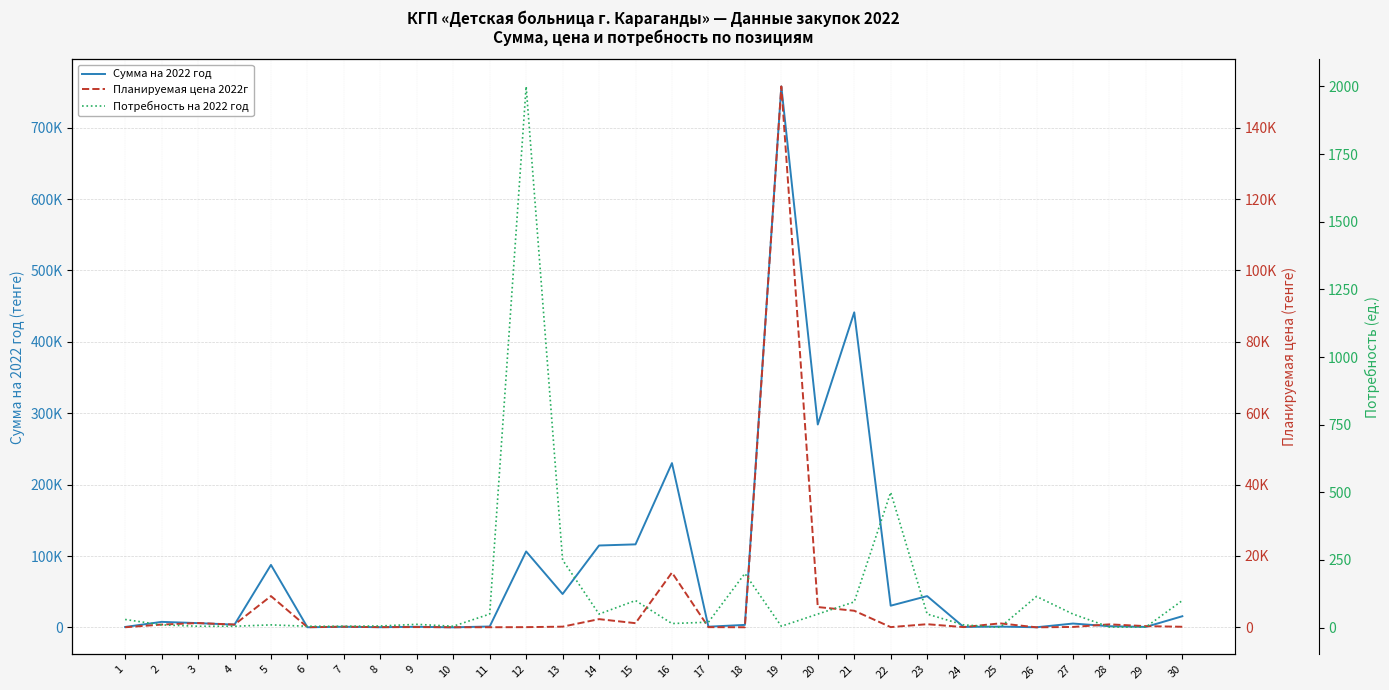

What is the average value of the Планируемая цена 2022г series?

6548.2